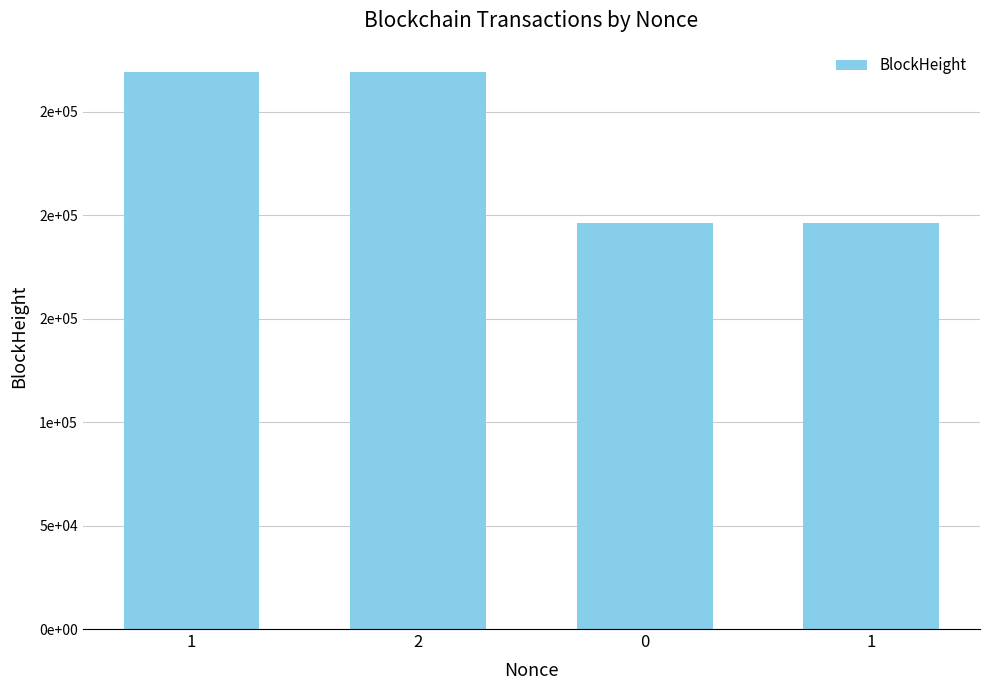

What is the greatest value displayed?

269393